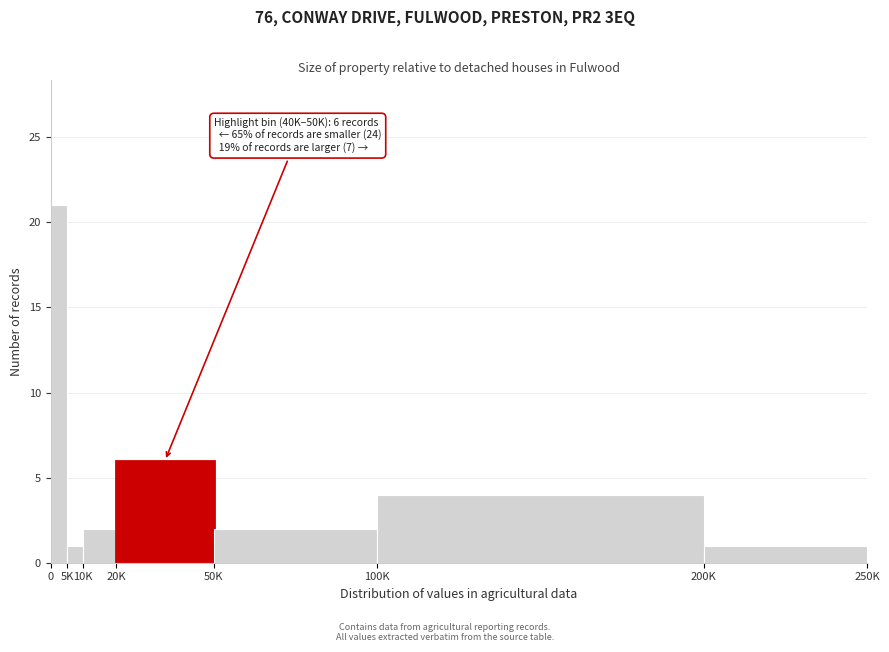

Reading right to left, list all the values displayed in this chart.

1	4	2	6	2	1	21